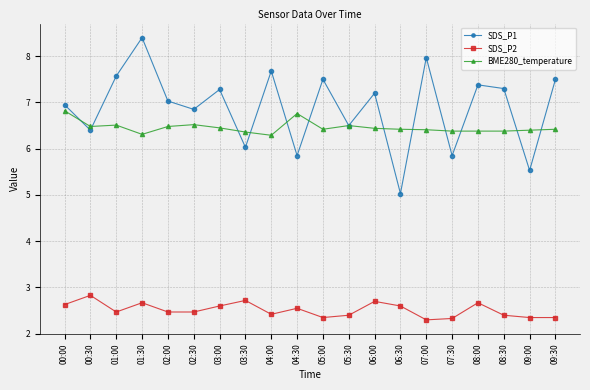

Which series has the largest range (max minus min)?

SDS_P1